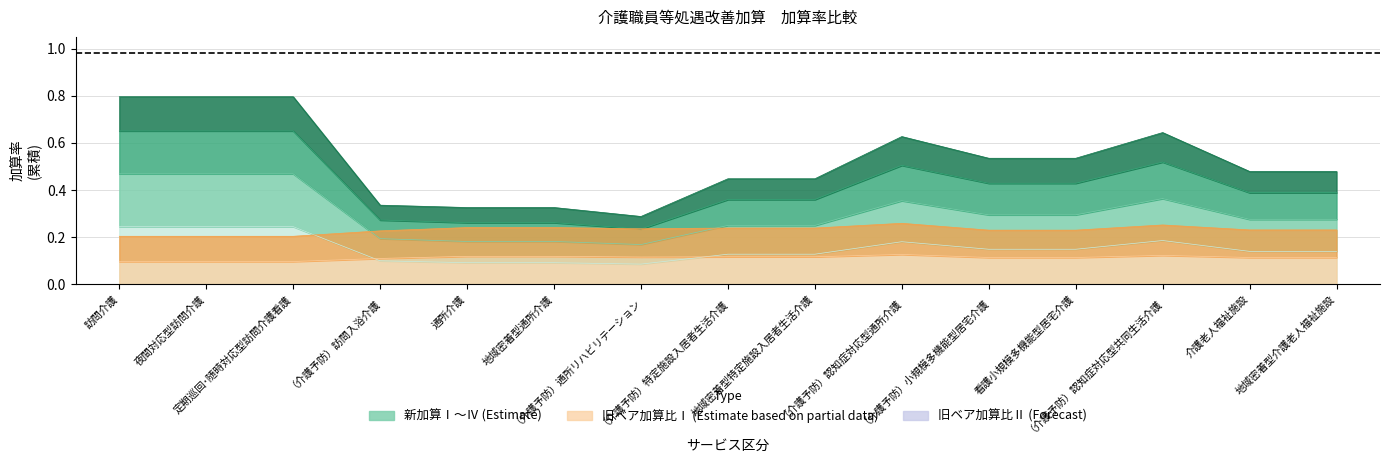

Where is the first local maximum for 旧ベア加算比Ⅰ?

（介護予防）認知症対応型通所介護